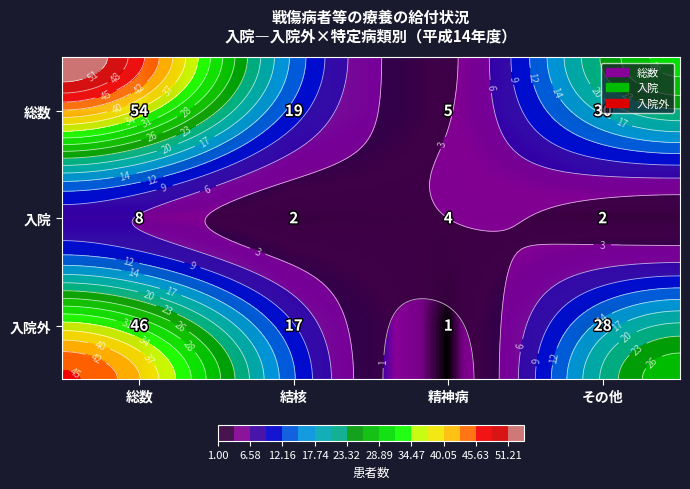

What is the maximum value for 総数?

54